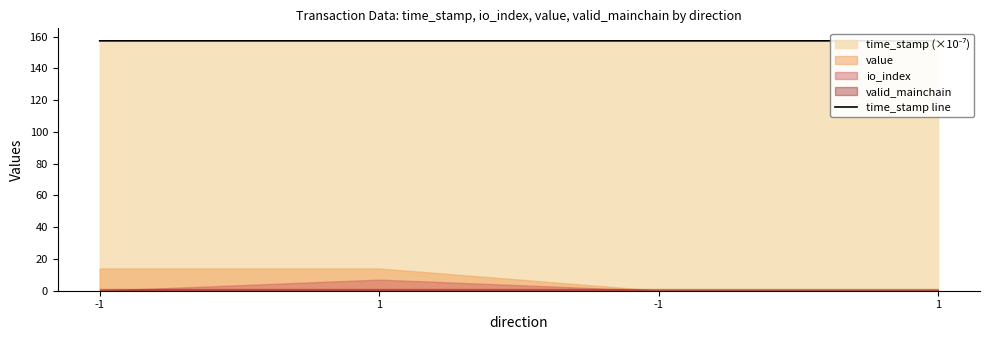

Is it true that the value at -1 is 157.3?

True